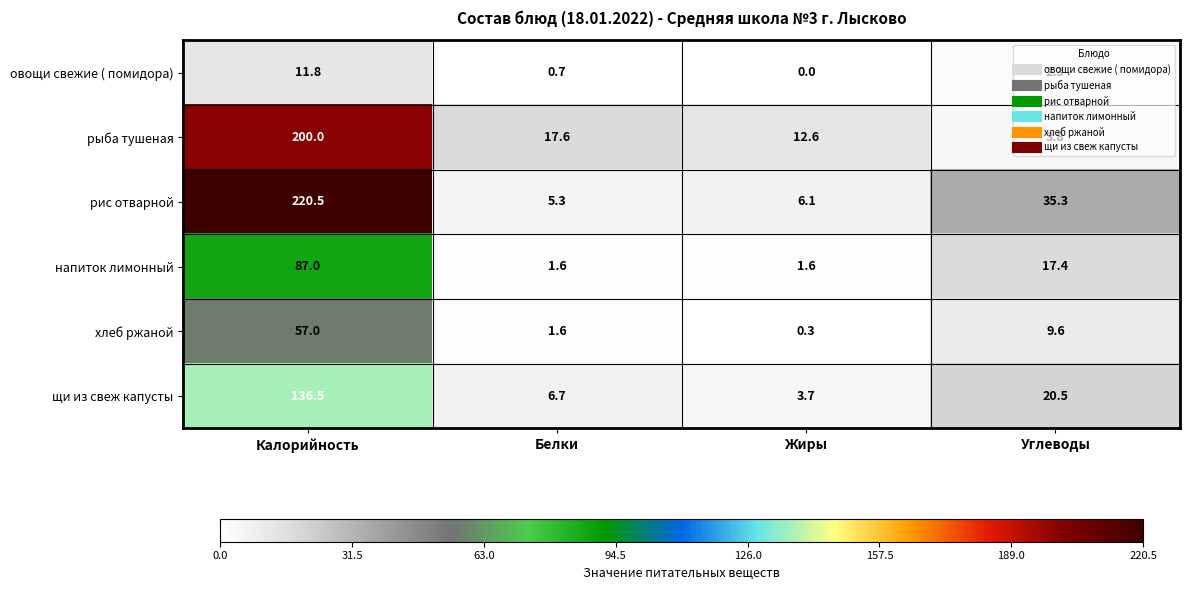

Rank the series by their maximum value, from lowest to highest.

овощи свежие ( помидора), хлеб ржаной, напиток лимонный, щи из свеж капусты, рыба тушеная, рис отварной